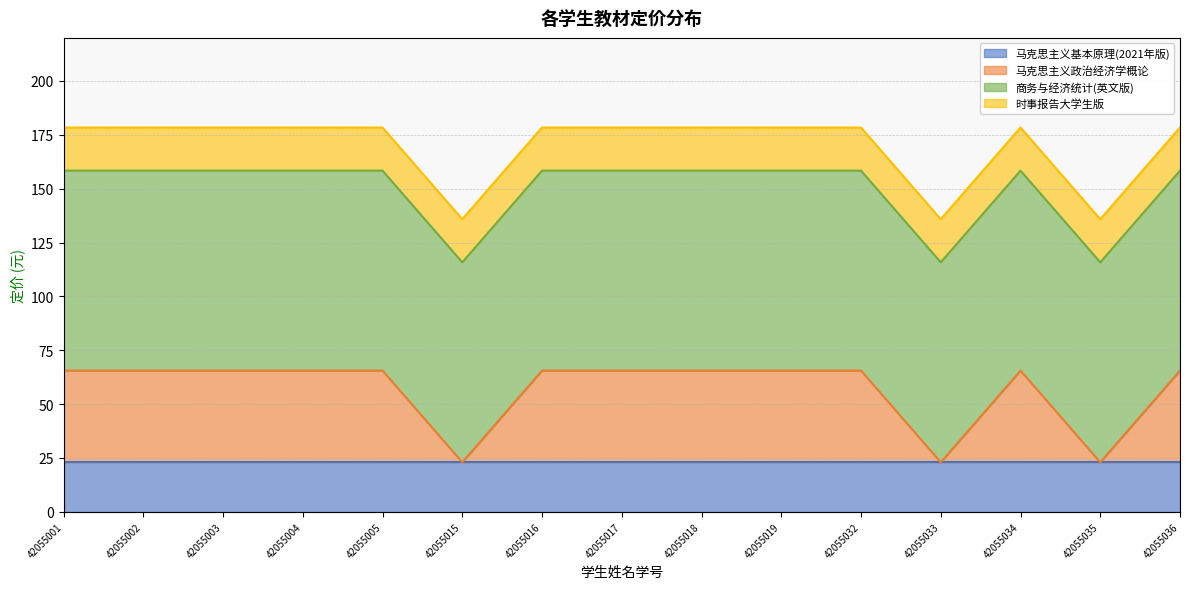

What is the sum of all 马克思主义基本原理(2021年版) values?

345.0